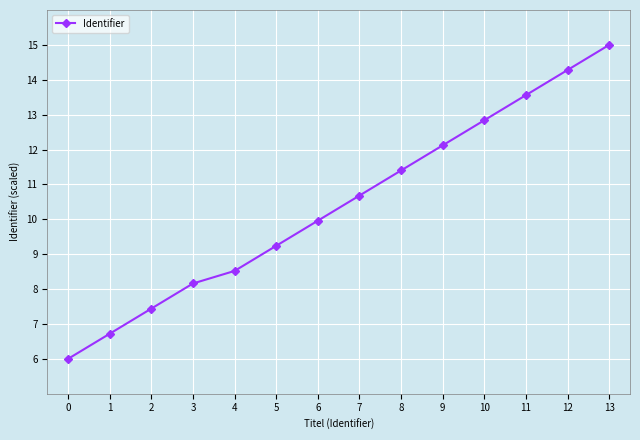

Is this an area chart (filled region under the line)?

No